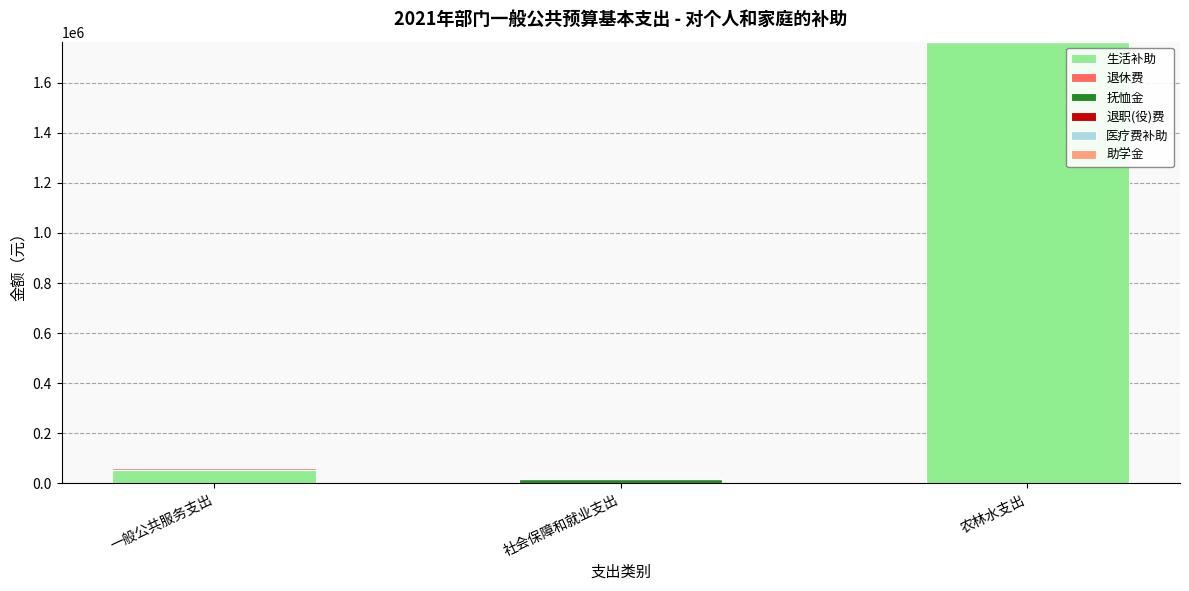

What is the sum of all 生活补助 values?

1819276